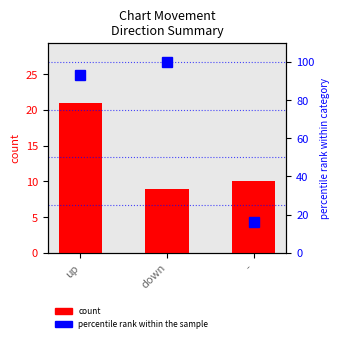

The value of count at up is 4.7. True or false?

False